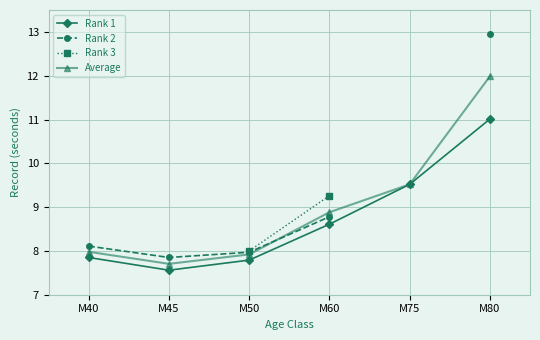

What value does the Average series have at M40?

8.0